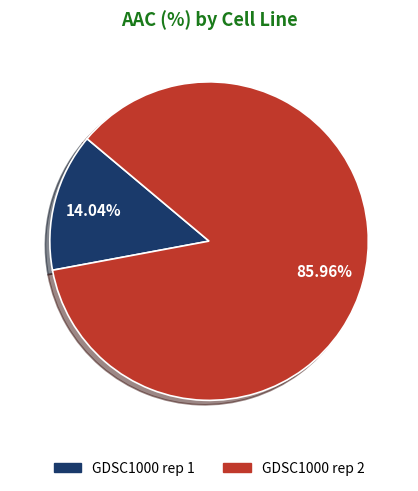

To the nearest percent, what is the average slice percentage?

50%